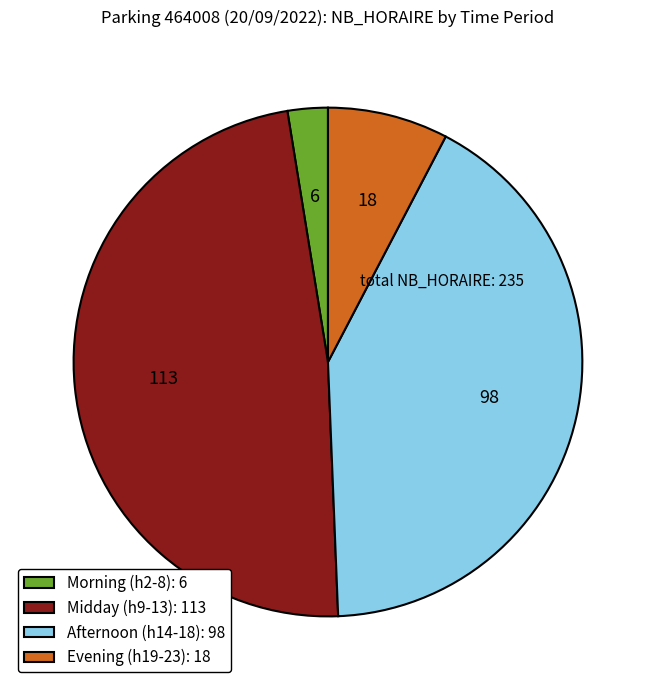

Combined, do Evening (h19-23): 18 and Afternoon (h14-18): 98 account for over 50%?

No